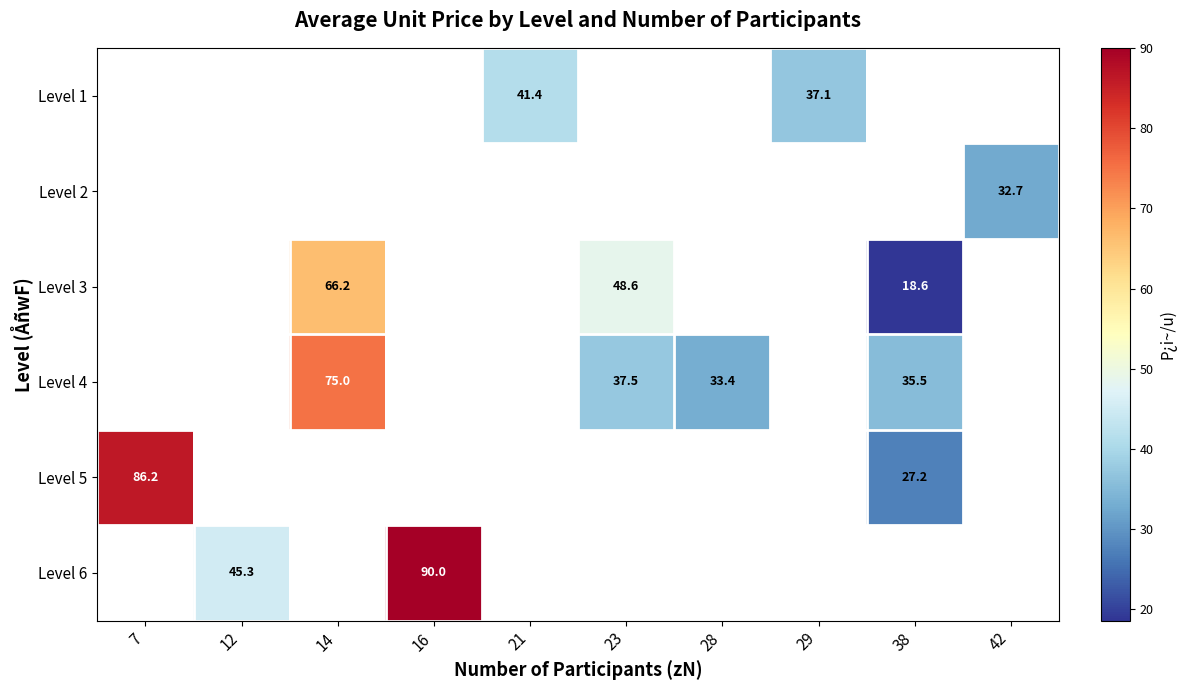

Which series has the widest spread of values?

Level 5